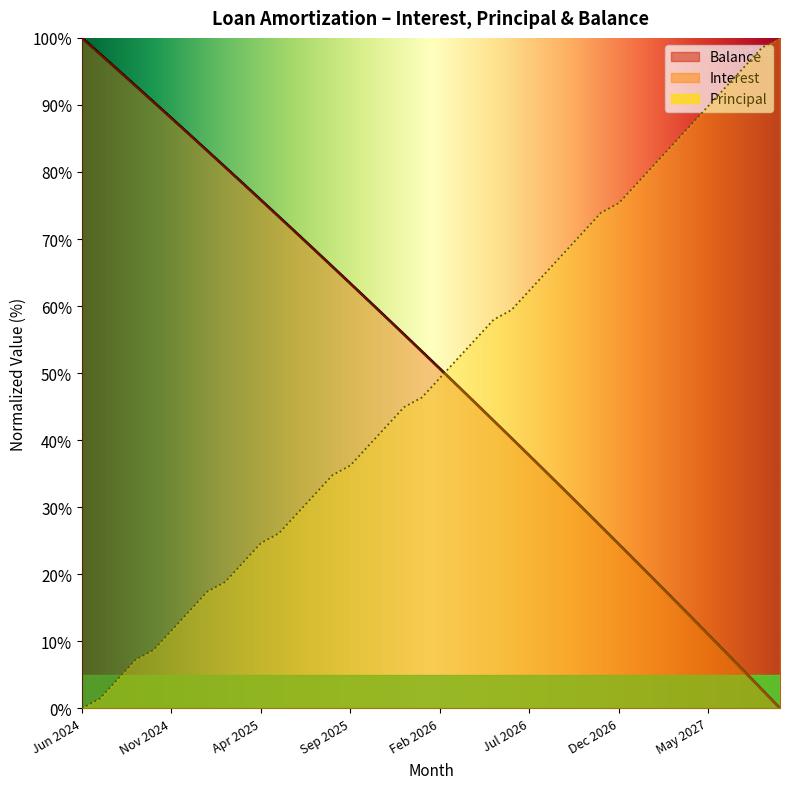

True or false: Interest and Principal cross at least once.

True